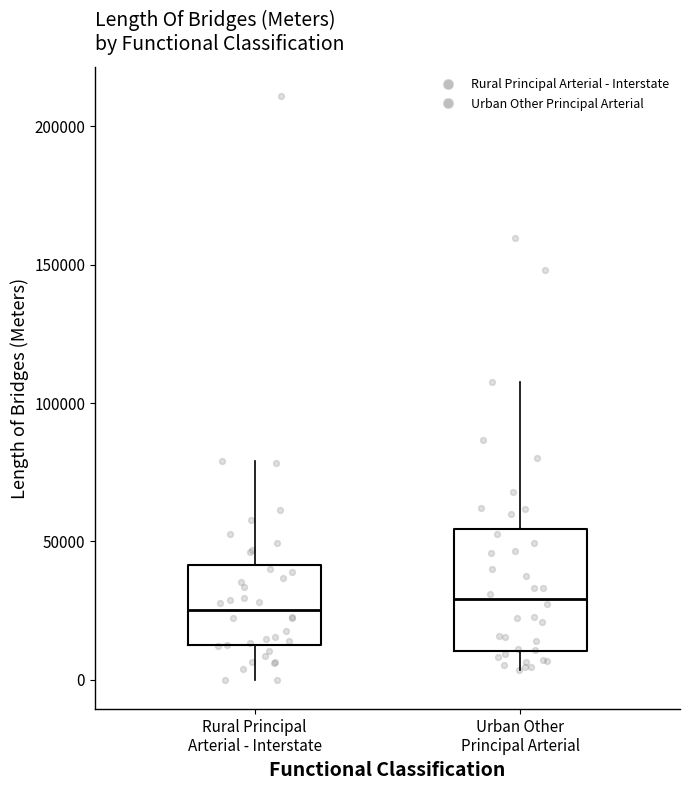

Where does the lower whisker of the box for Urban Other Principal Arterial end on the y-axis? The values are not printed on the chart, so give them approximately, as read against the axis.

5000